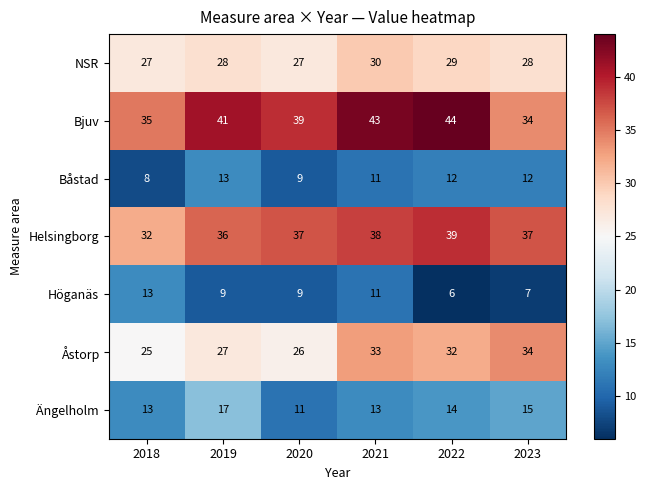

The value of Höganäs at 2018 is 13. True or false?

True